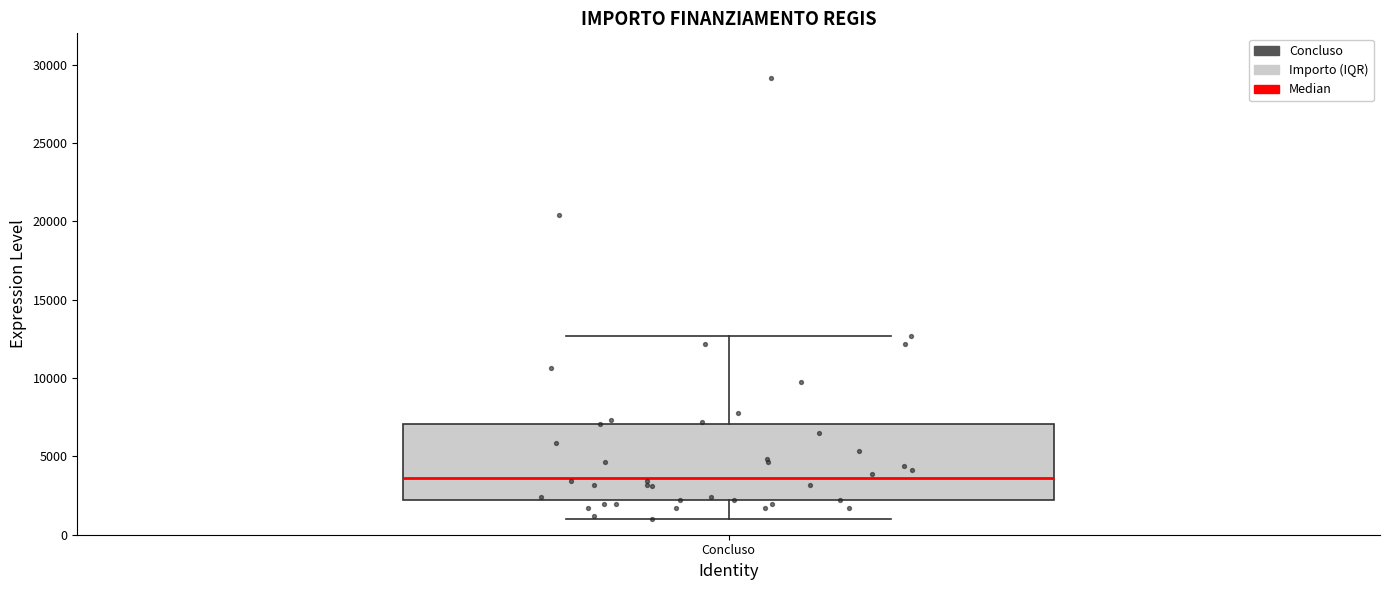

Transcribe this box plot: give where the median line is, the range the box spans, and where the two whiskers end, as read against the y-axis. The values are not printed on the chart, so give them approximately, as read against the axis.

median 3500, box 2000 to 7000, whiskers 1000 to 12500